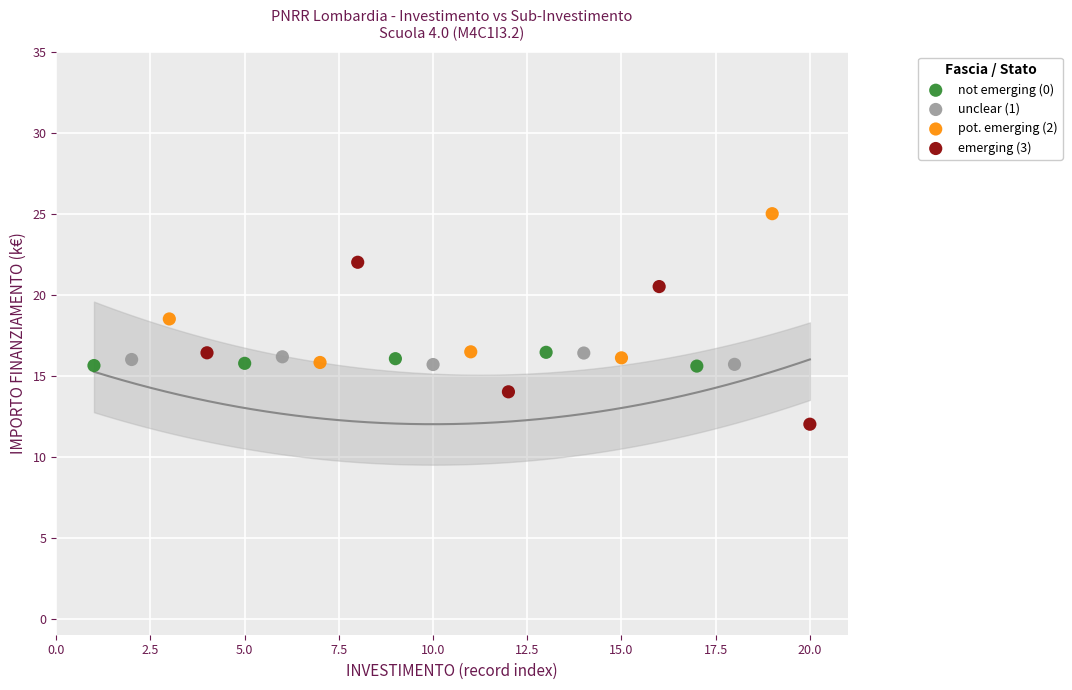

What are all the series names shown in the legend?

not emerging (0), unclear (1), pot. emerging (2), emerging (3)